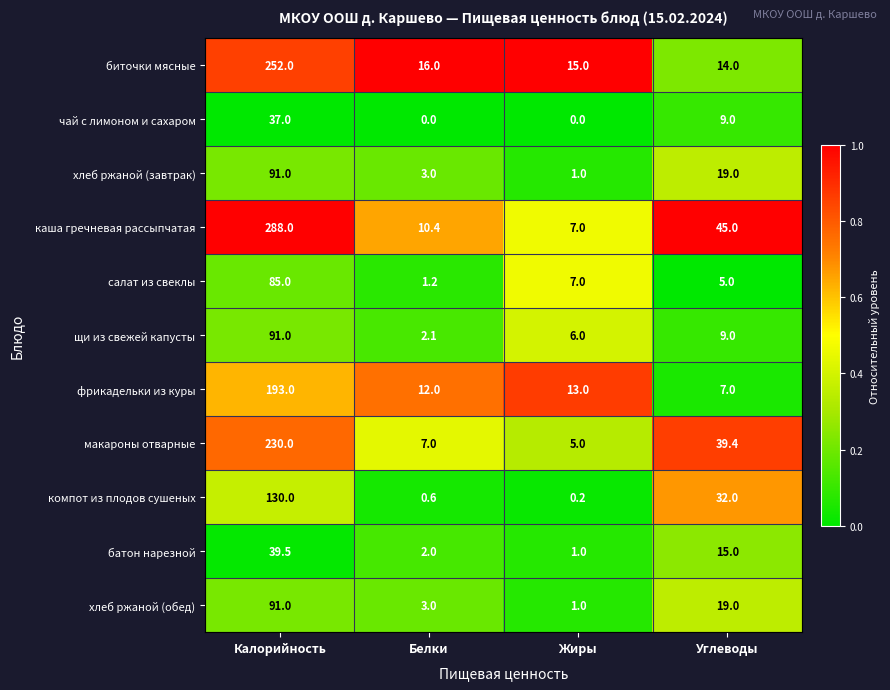

Is the value of каша гречневая рассыпчатая at Белки greater than the value of салат из свеклы at Жиры?

Yes